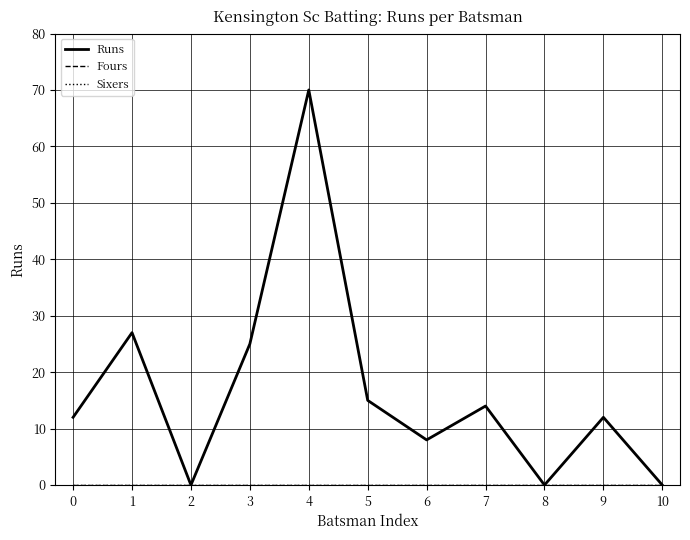

Between 1 and 5, which series saw the biggest shift?

Runs